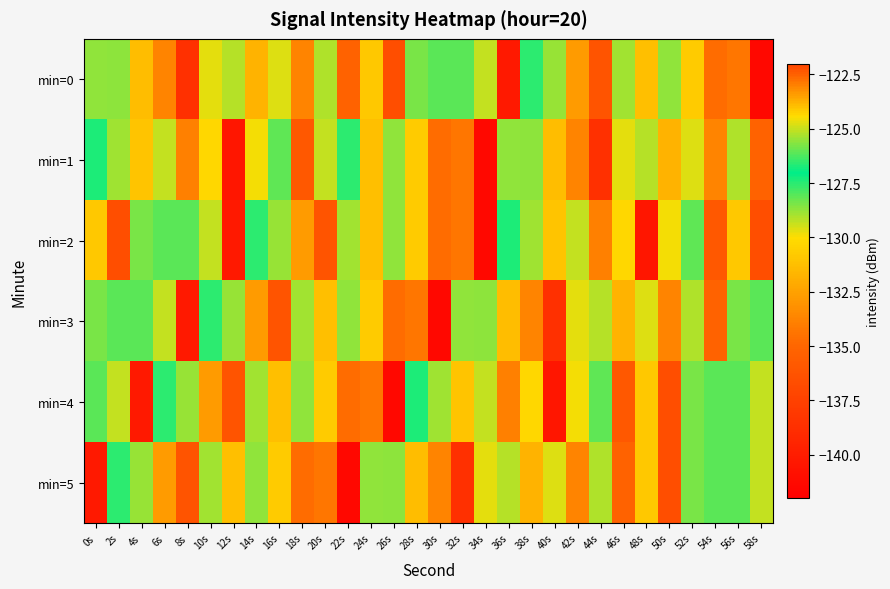

Which label corresponds to the largest value in the chart?

18s